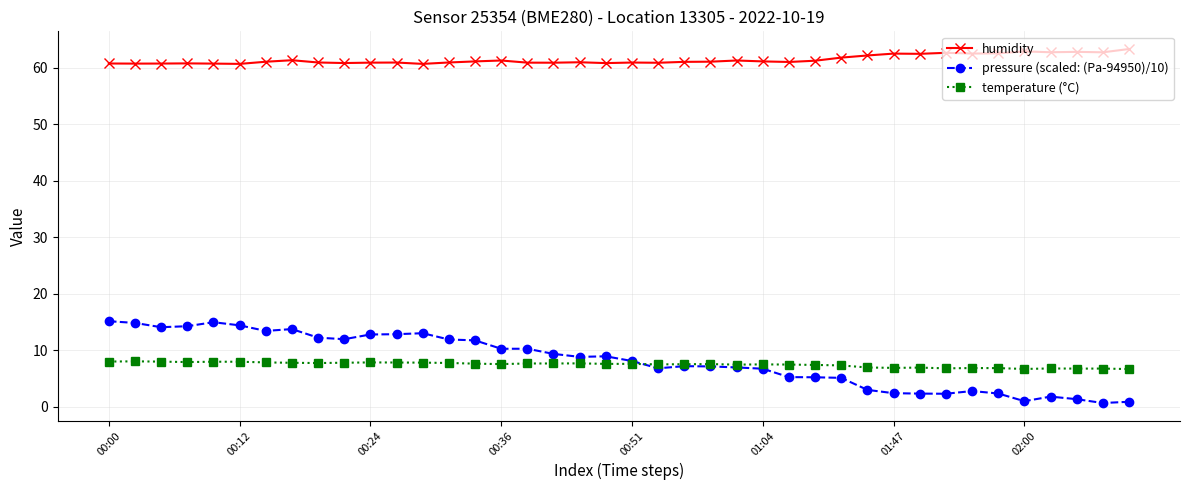

Which series has the largest total across all categories?

humidity